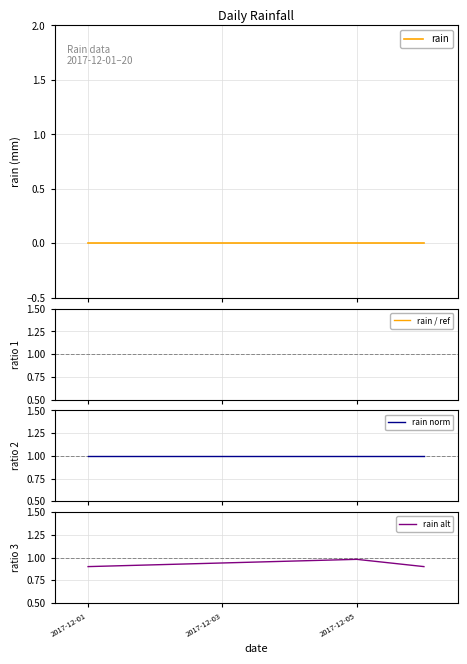

What is the highest value of the rain norm series?

1.0